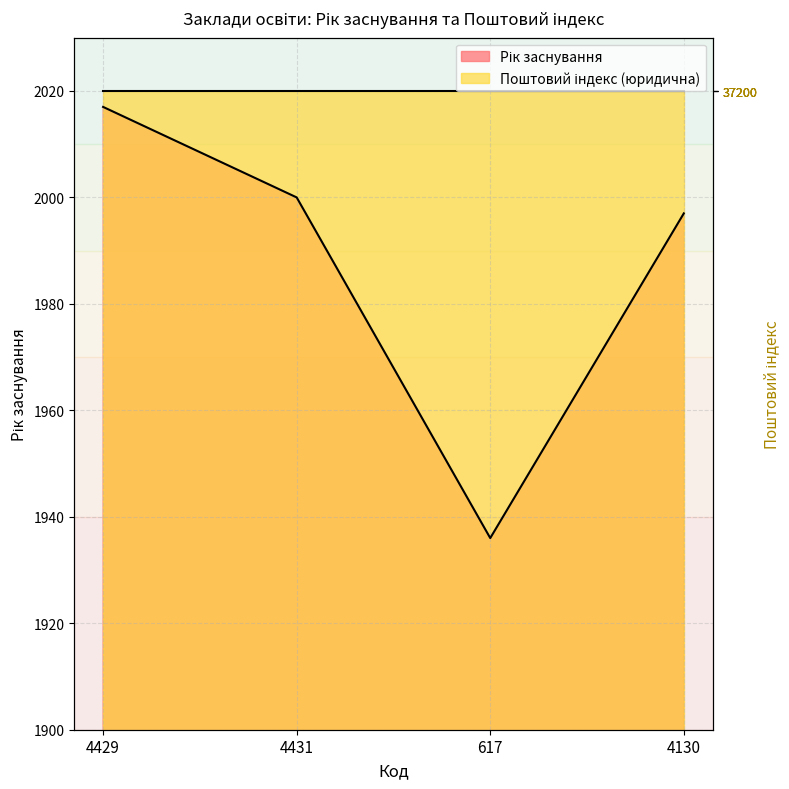

At which category does the data reach its first local valley?

617